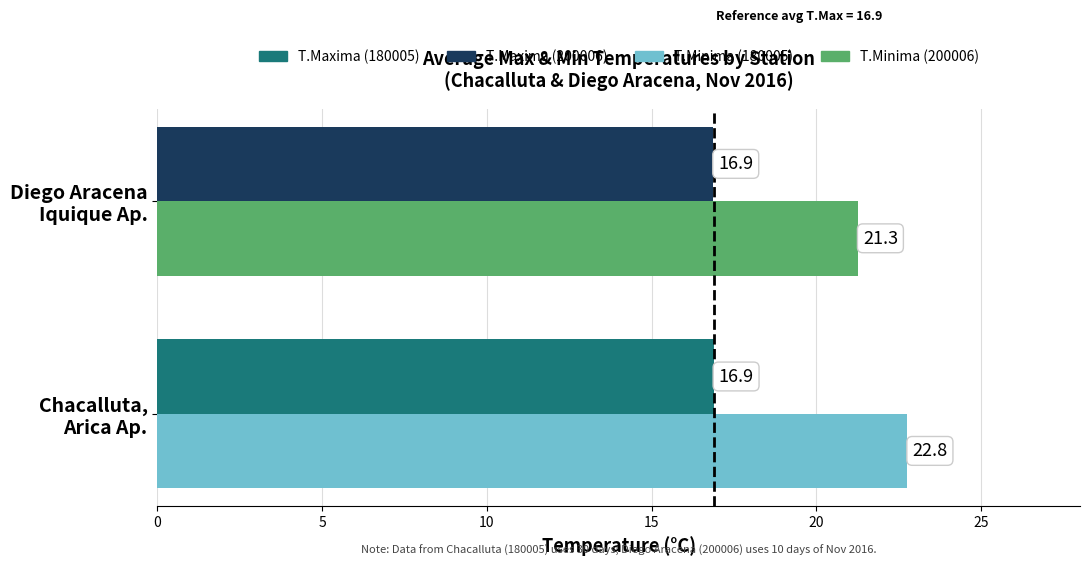

What is the greatest value displayed?

22.8